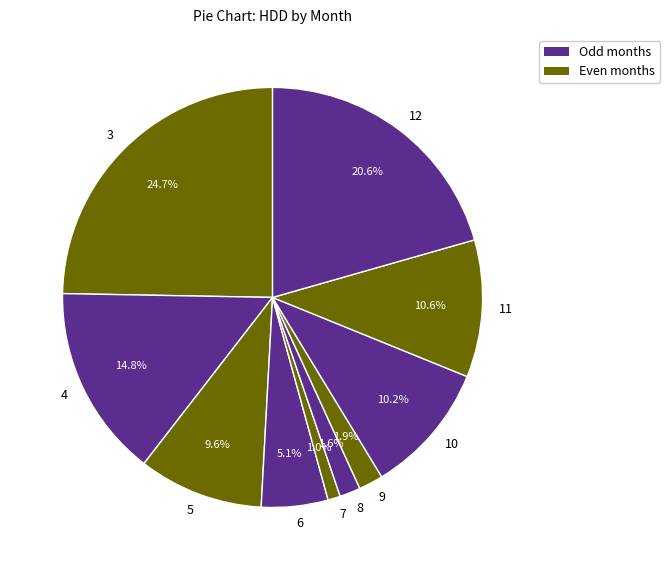

Is it true that 8 is 2% of the pie?

True